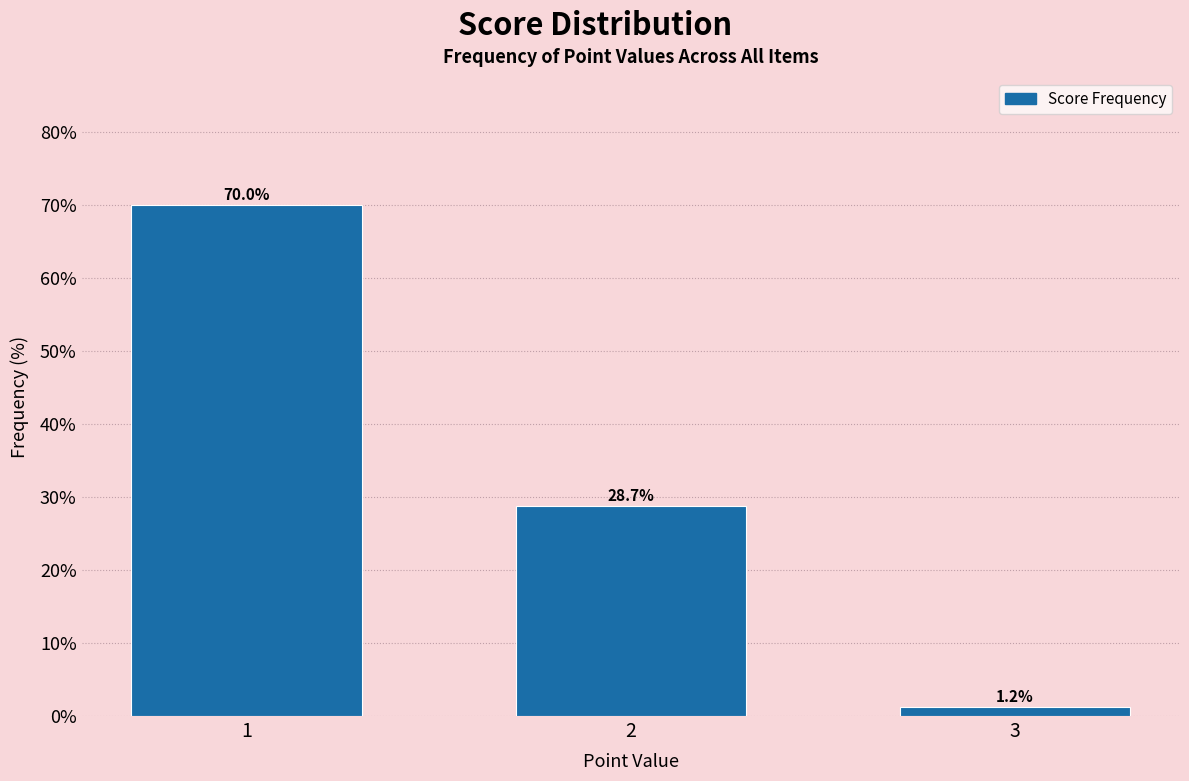

What is the change in value from 2 to 3?

-27.5